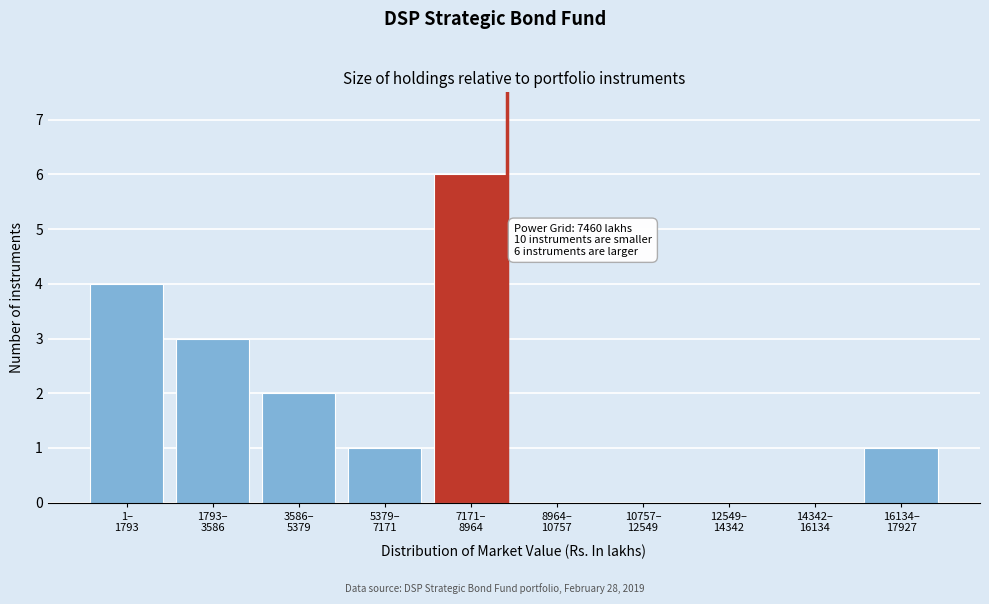

What is the greatest value displayed?

6